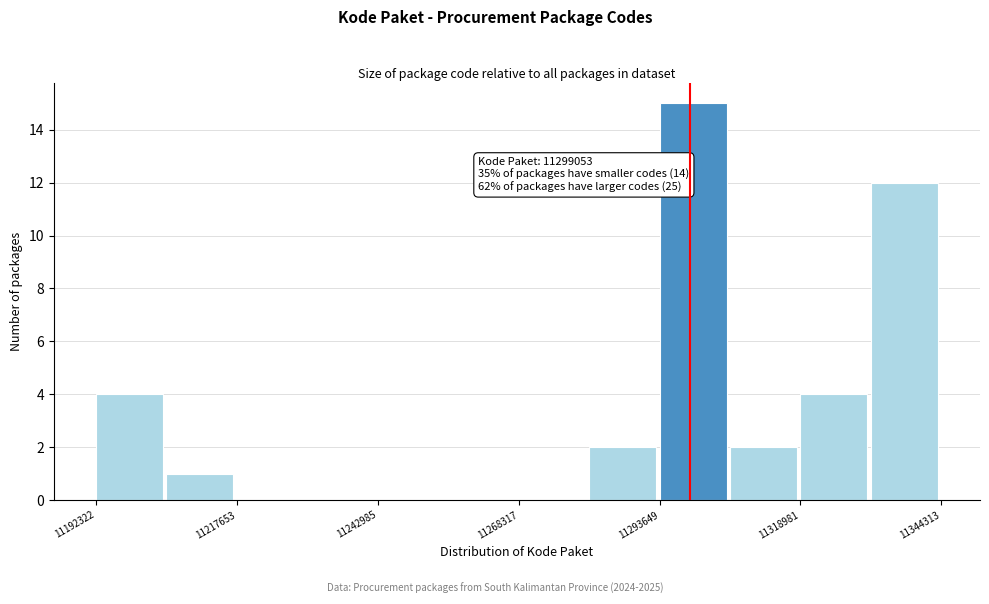

Read against the x-axis, roughly where is the centre of the tallest bar?

11300000